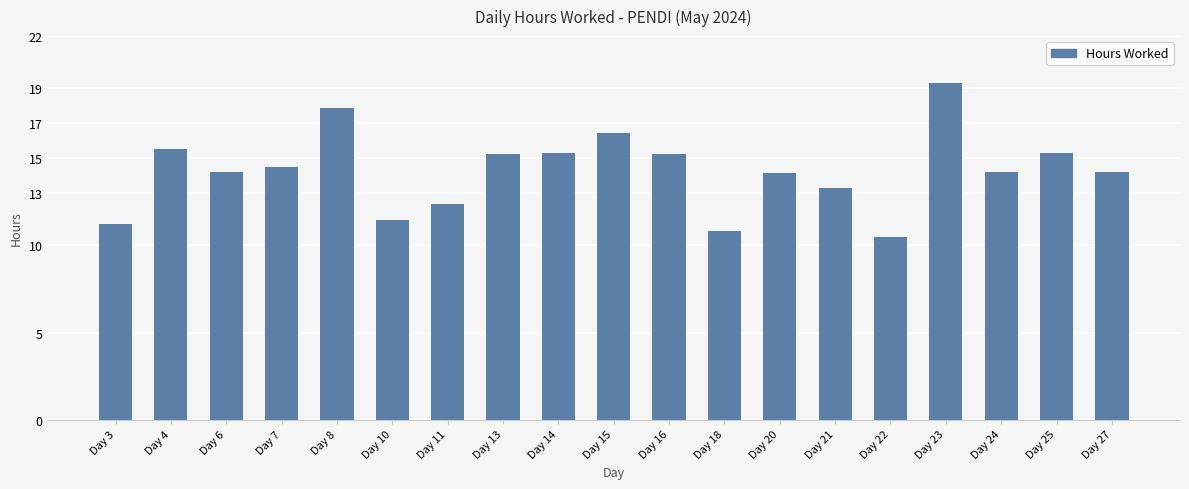

Between Day 4 and Day 11, which is larger?

Day 4